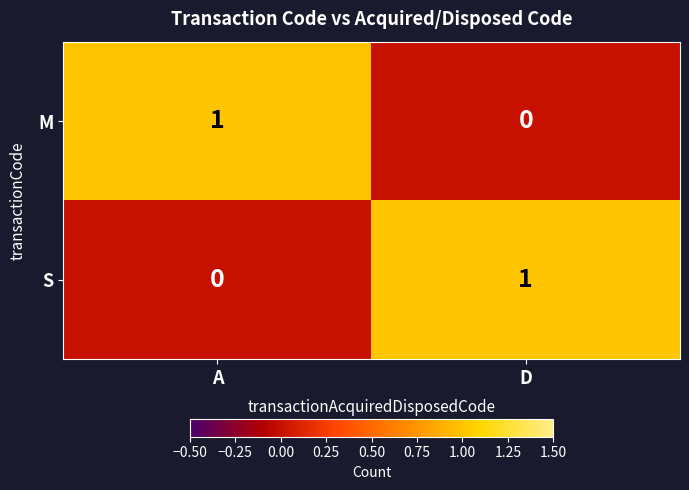

At which label does S reach its minimum?

A